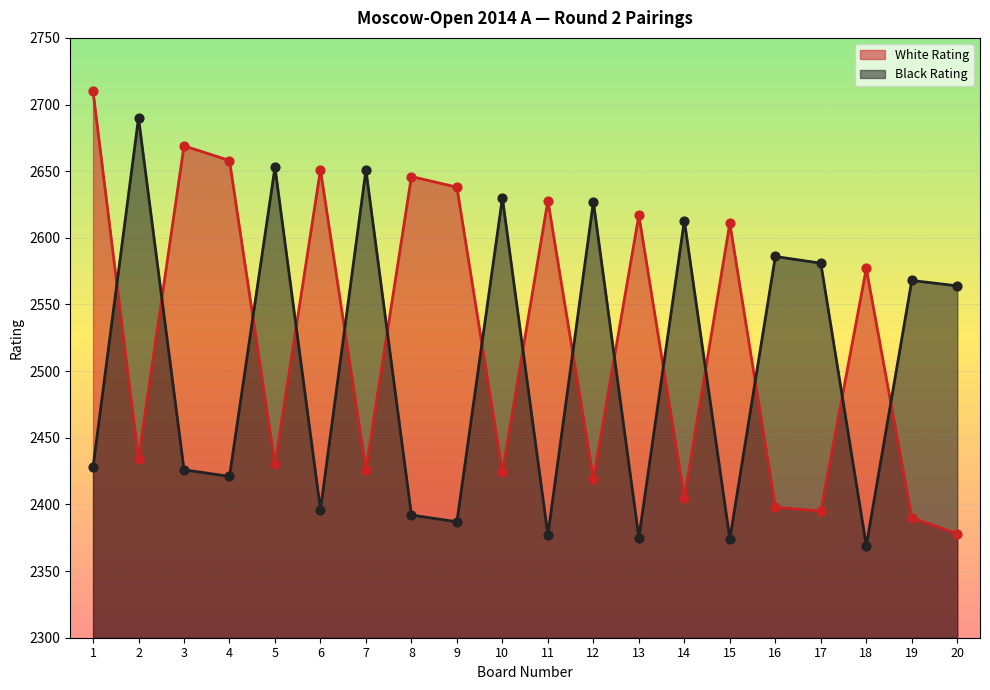

Which series reaches the minimum Y coordinate?

Black Rating